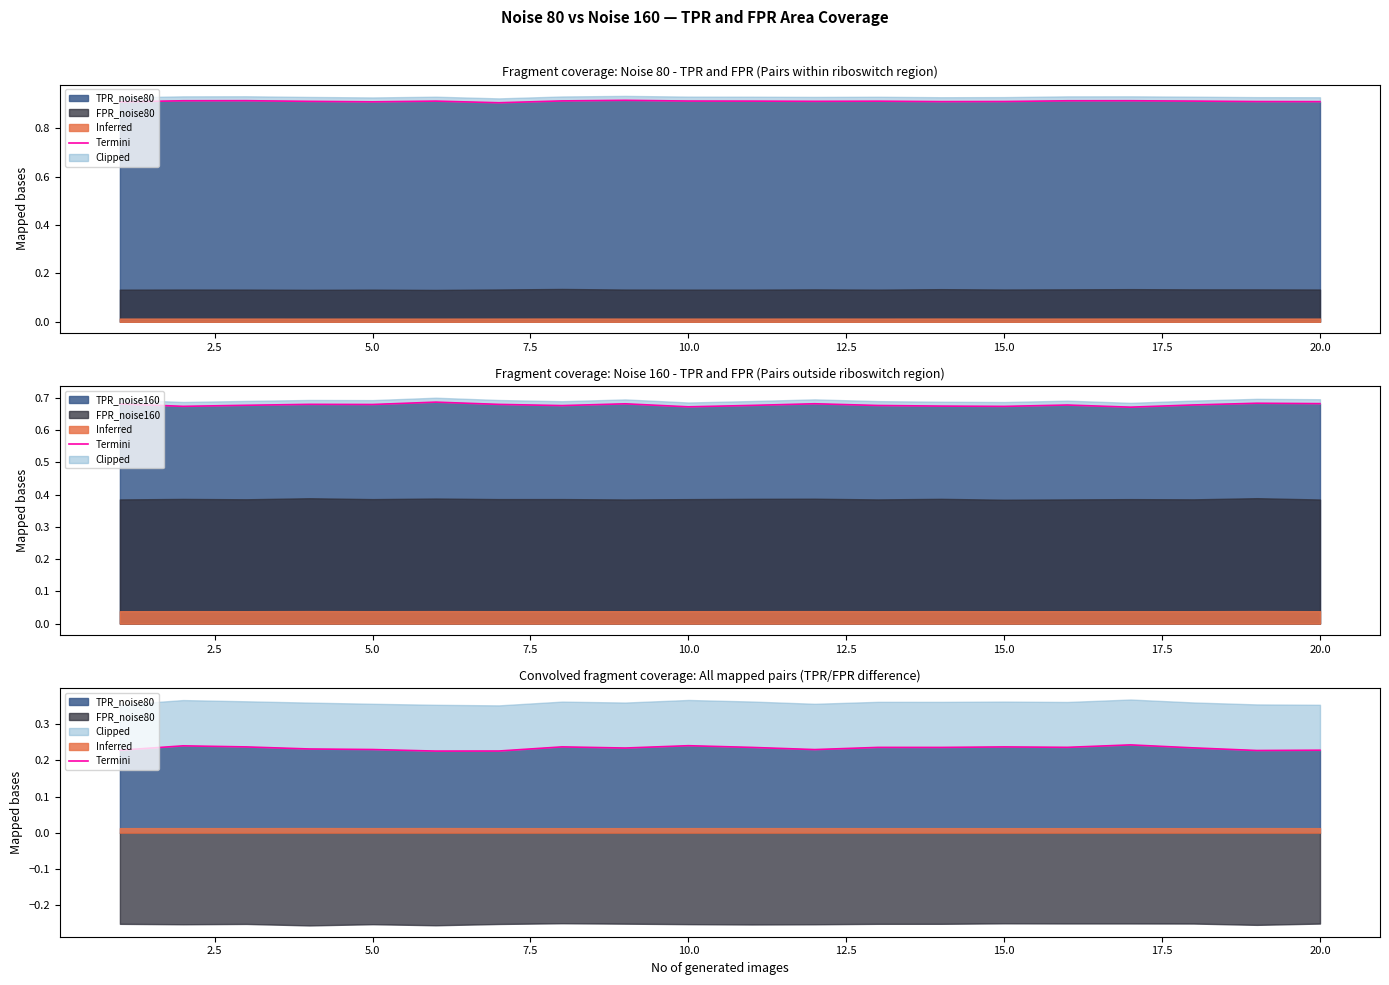

Count the number of categories in the chart.

20